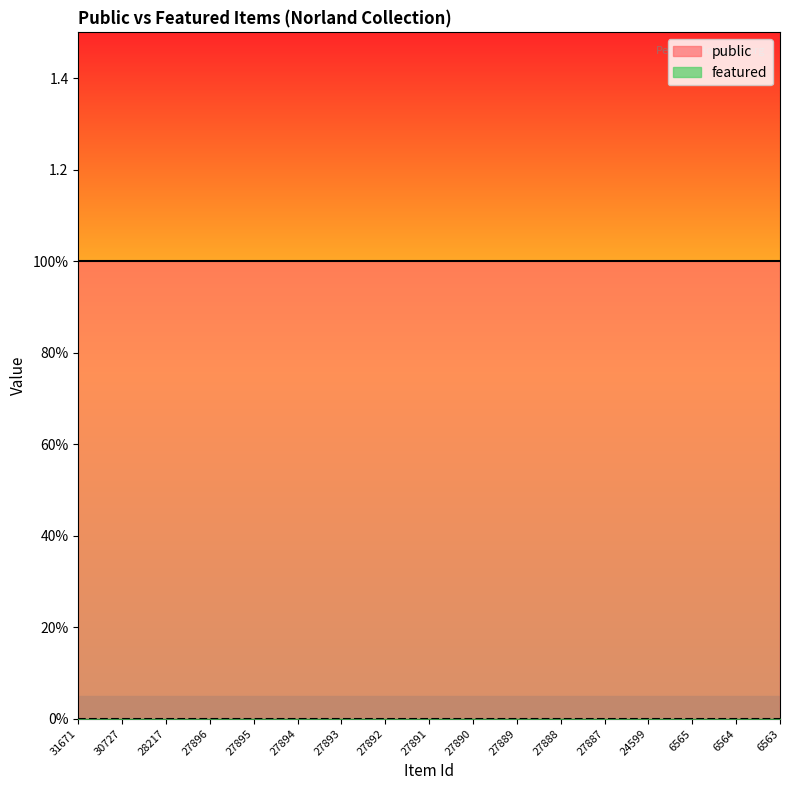

Reading right to left, extract all data points from this chart.

public: 1	1	1	1	1	1	1	1	1	1	1	1	1	1	1	1	1
featured: 0	0	0	0	0	0	0	0	0	0	0	0	0	0	0	0	0